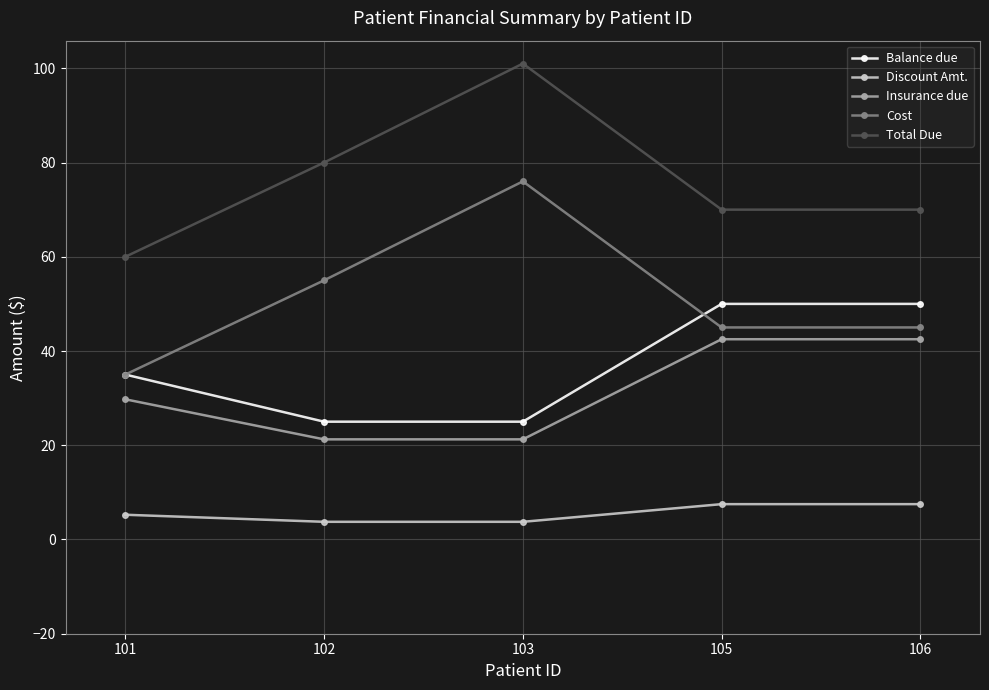

How many Total Due values are between 70 and 80?

3